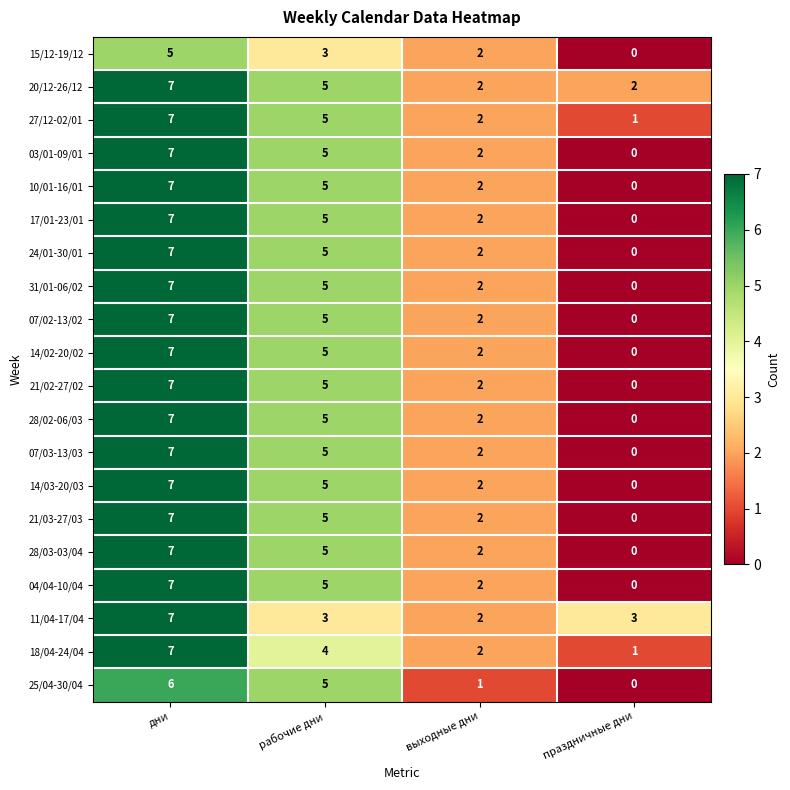

What is the sum of all 07/02-13/02 values?

14